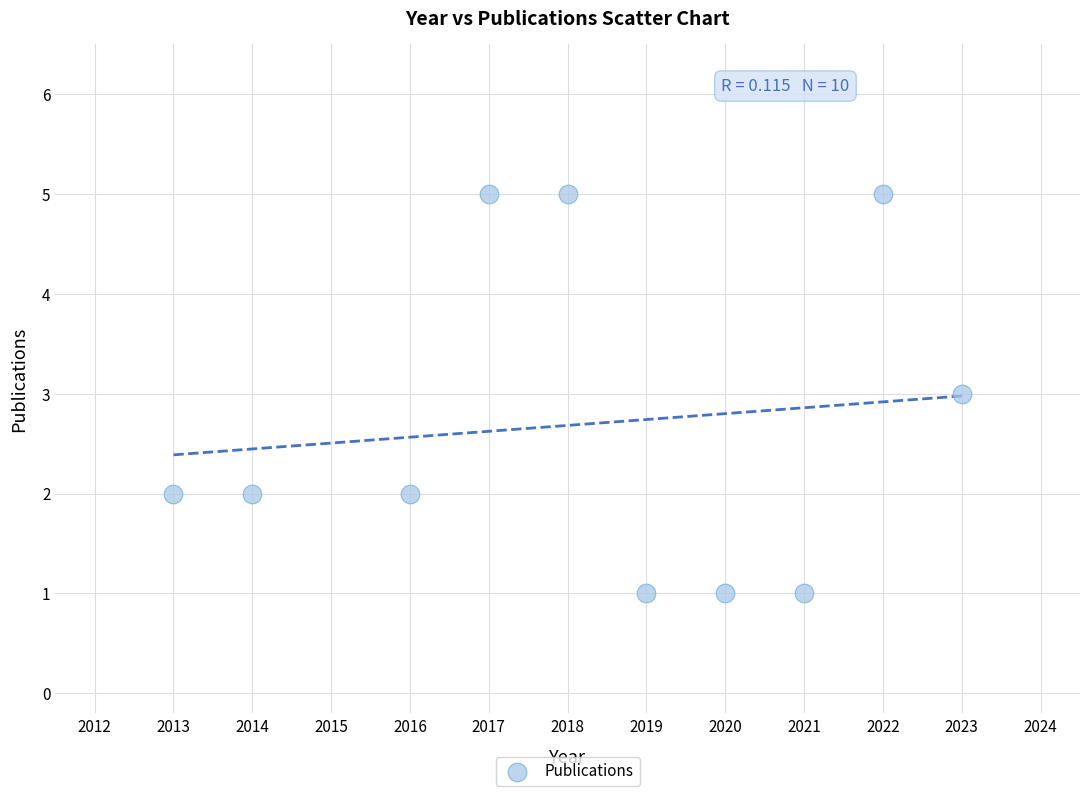

What is the range of X values (max minus min)?

10